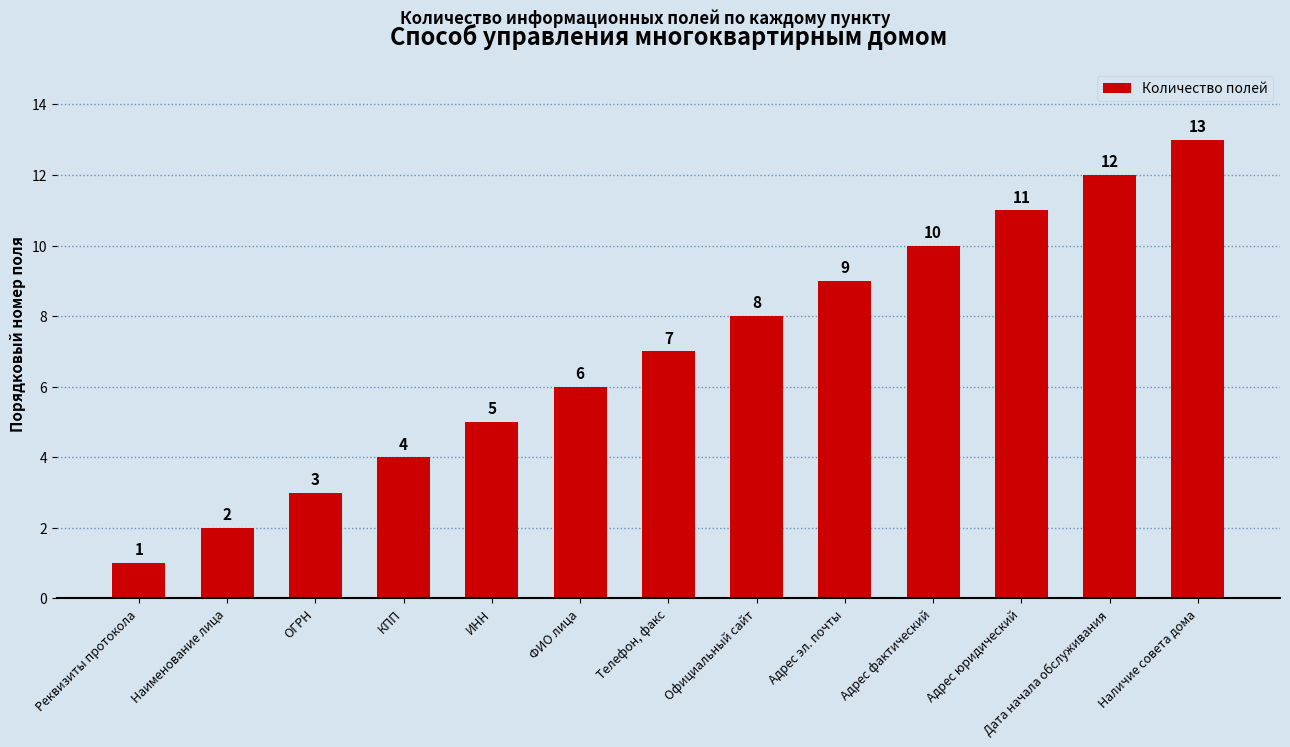

Where is the data nearest to the value 7?

Телефон, факс